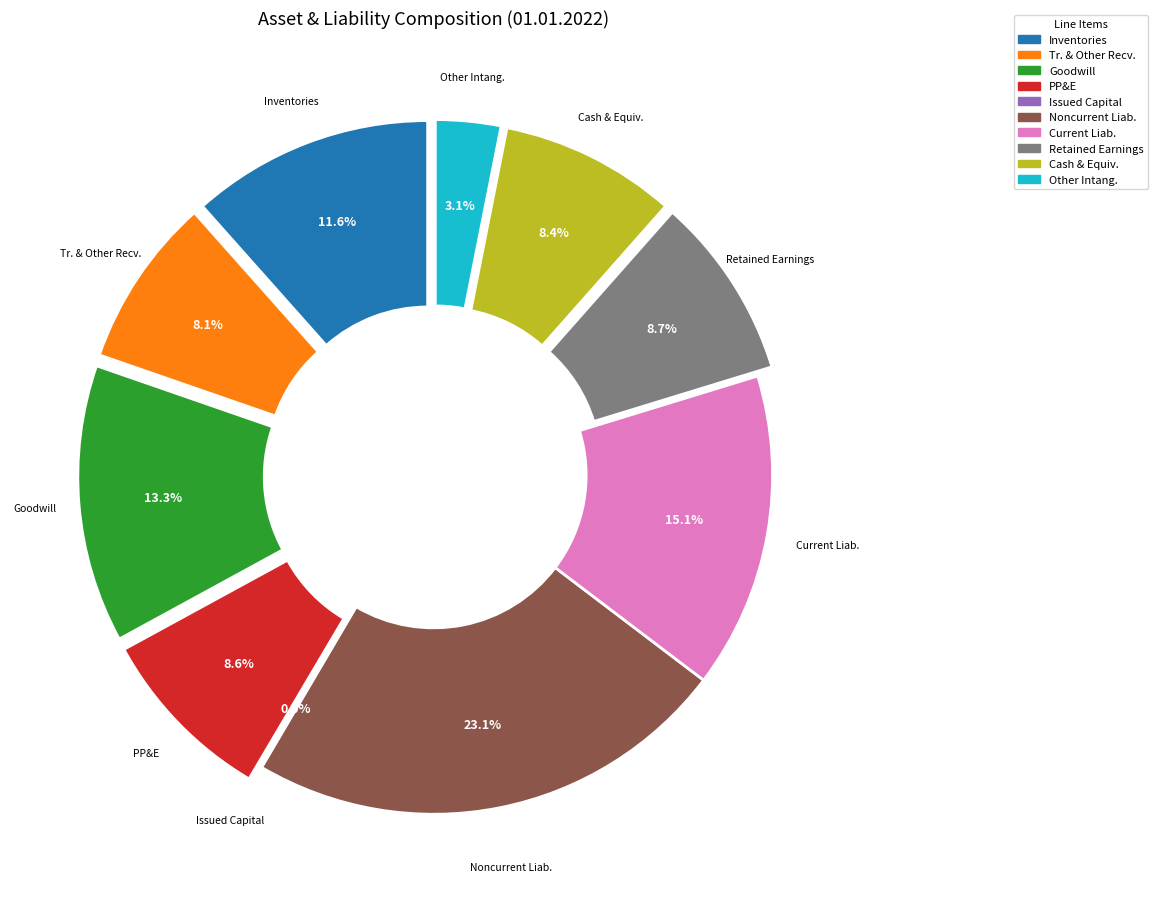

Is Trade And Other Current Receivables the majority of the pie?

No